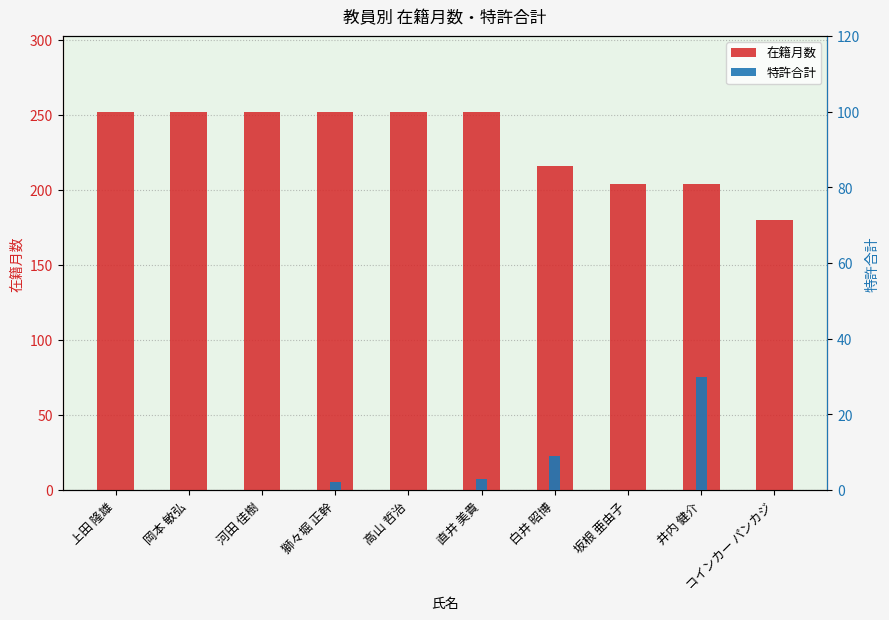

What position from the right is 井内 健介?

2